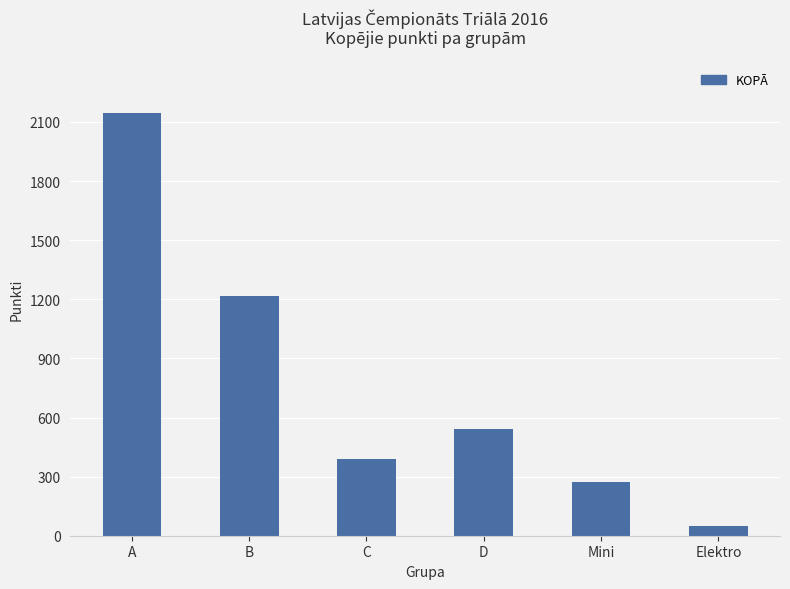

What is the change in value from C to D?

+154